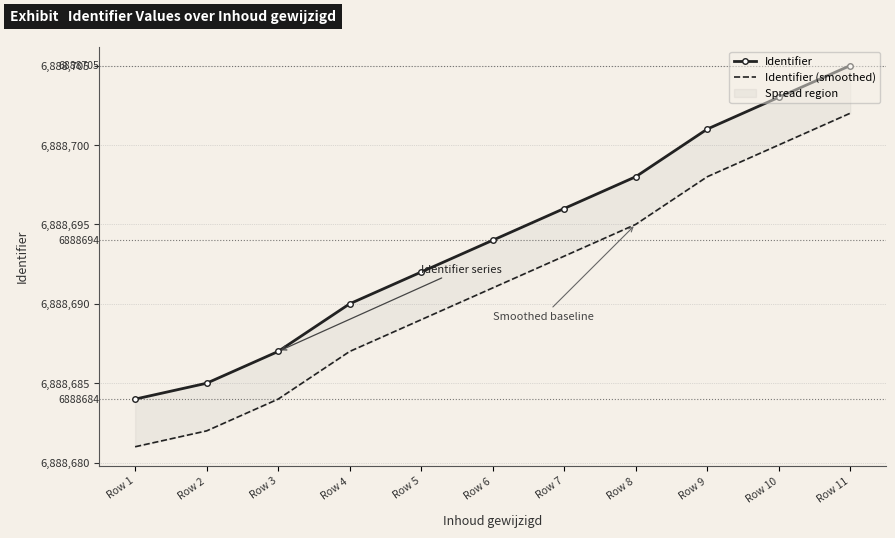

Count the number of categories in the chart.

11